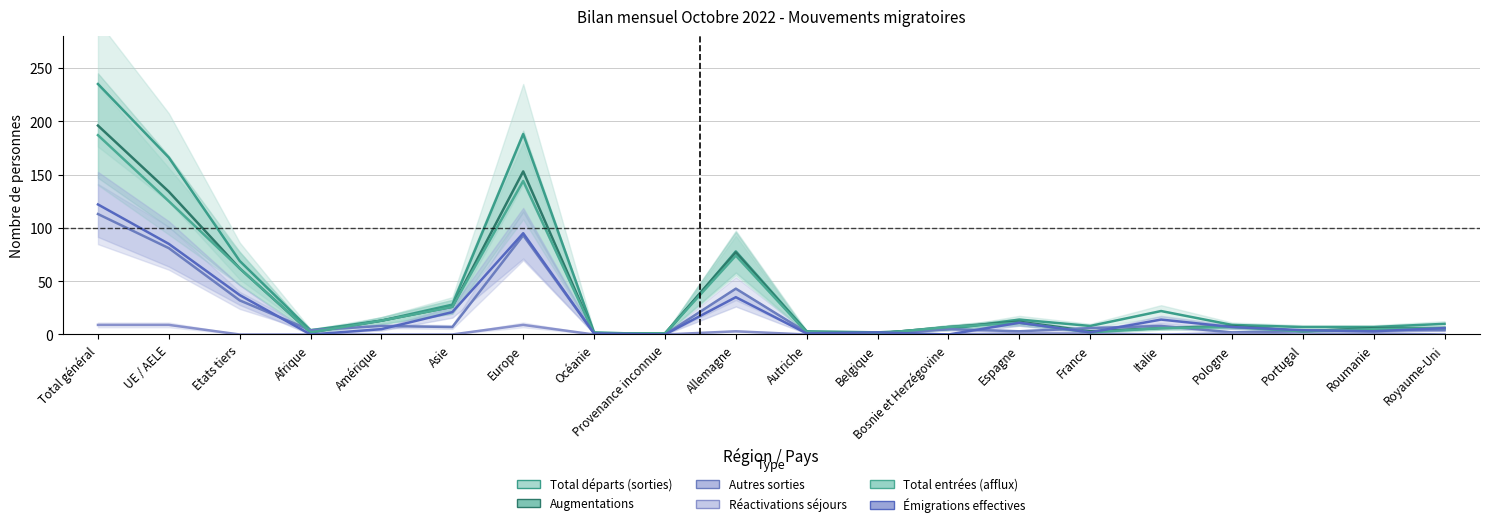

Count the Réactivations séjours values in the range 0 to 1.

16